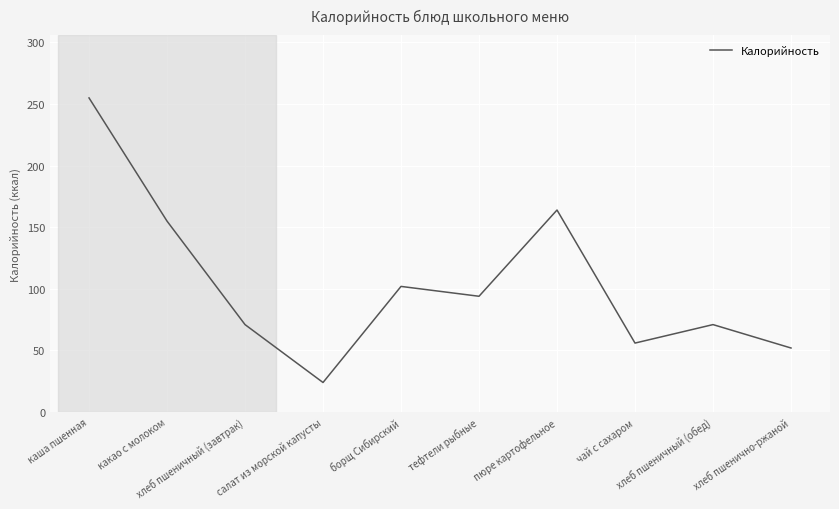

Does the chart have visible grid lines?

Yes